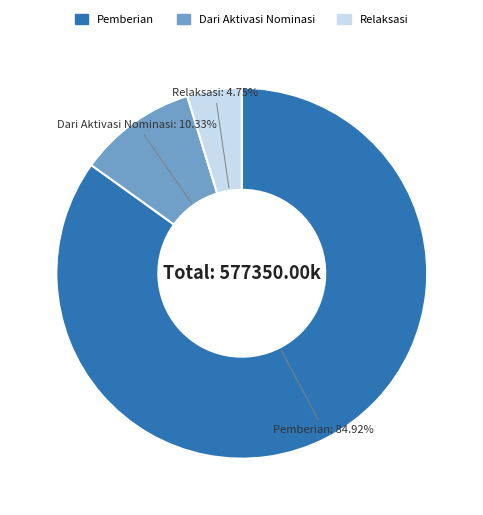

Rank the categories by value from highest to lowest.

Pemberian, Dari Aktivasi Nominasi, Relaksasi